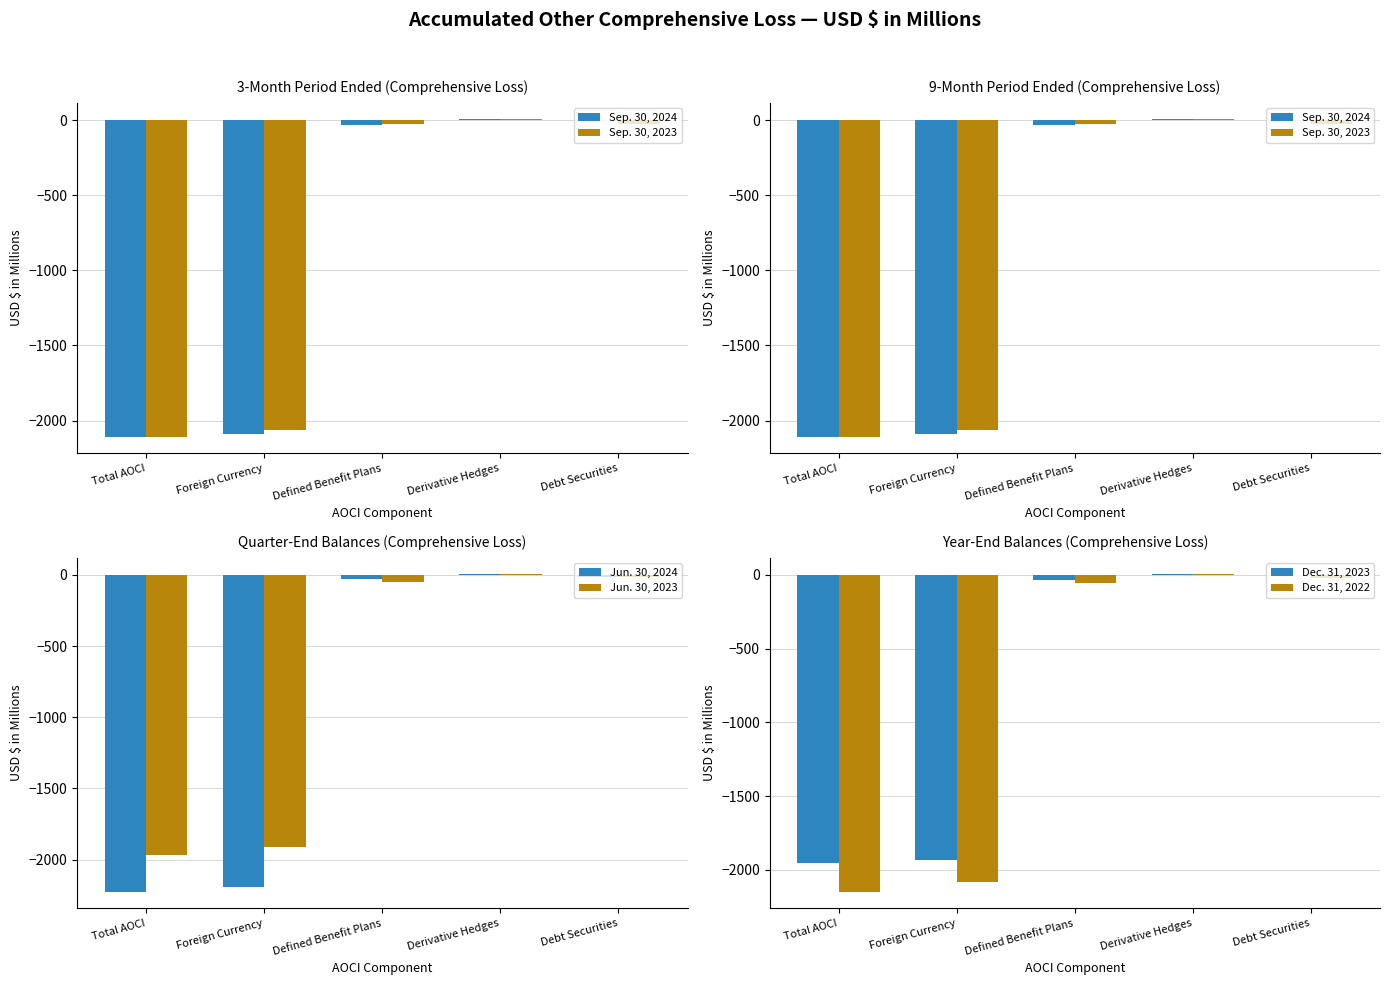

What is the difference between the highest and lowest values at Total AOCI?

274.5